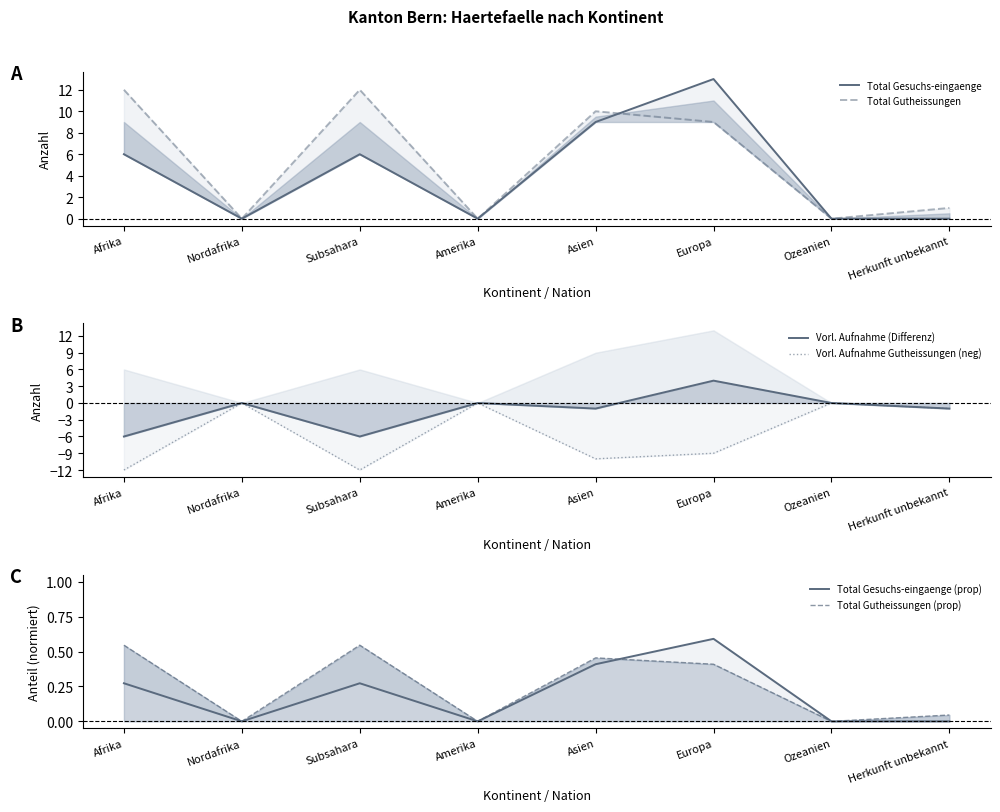

The value of Vorl. Aufnahme (Differenz) at Nordafrika is 0.0. True or false?

True